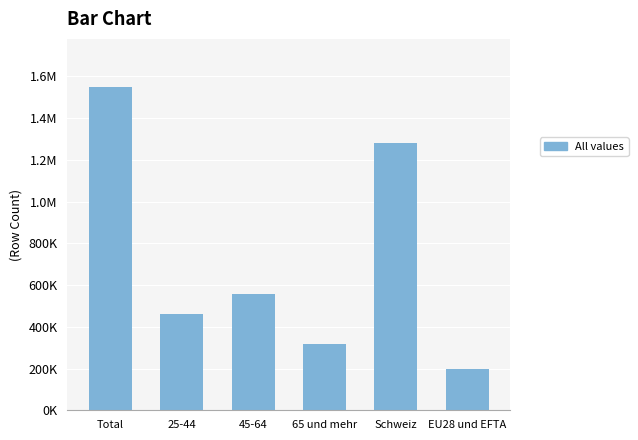

Are the bars horizontal?

No